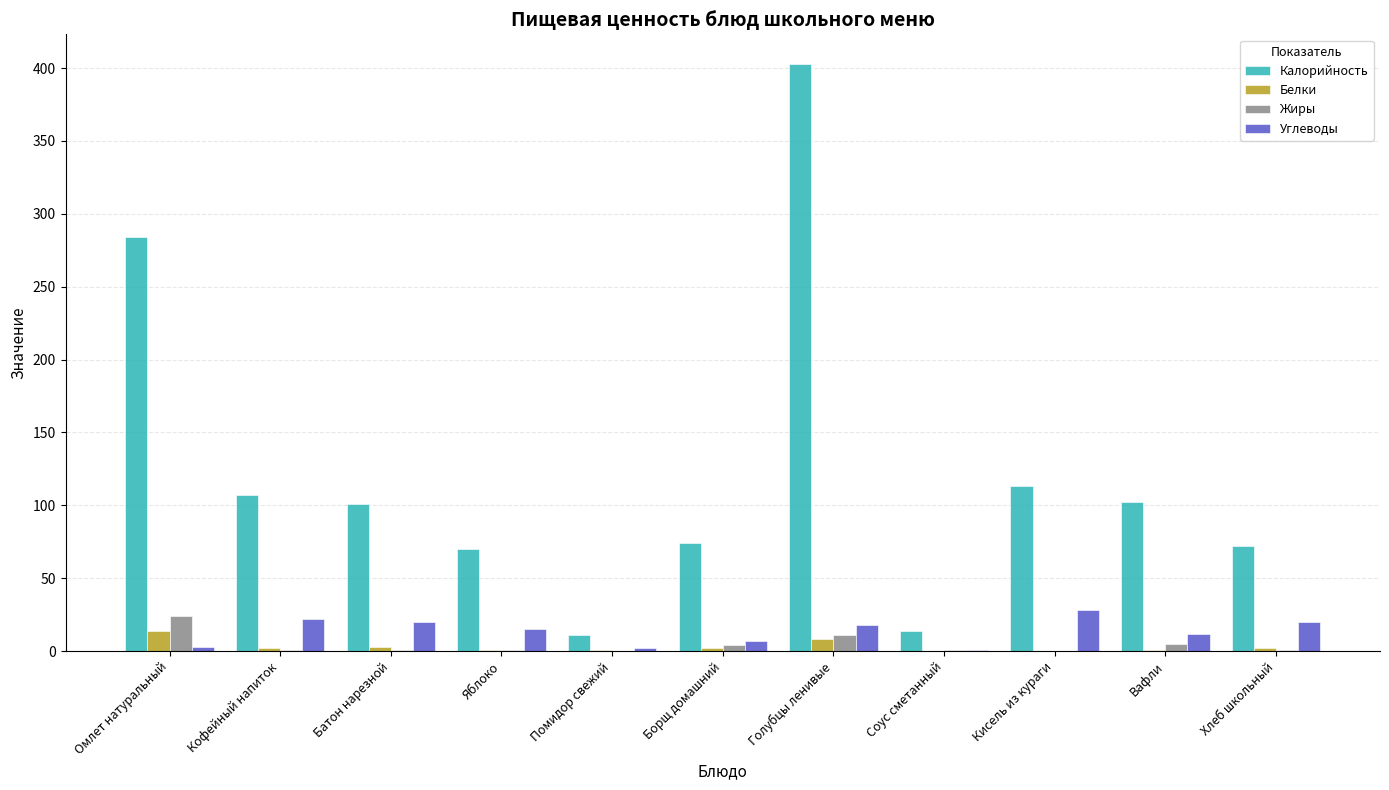

Count the number of data series in this chart.

4